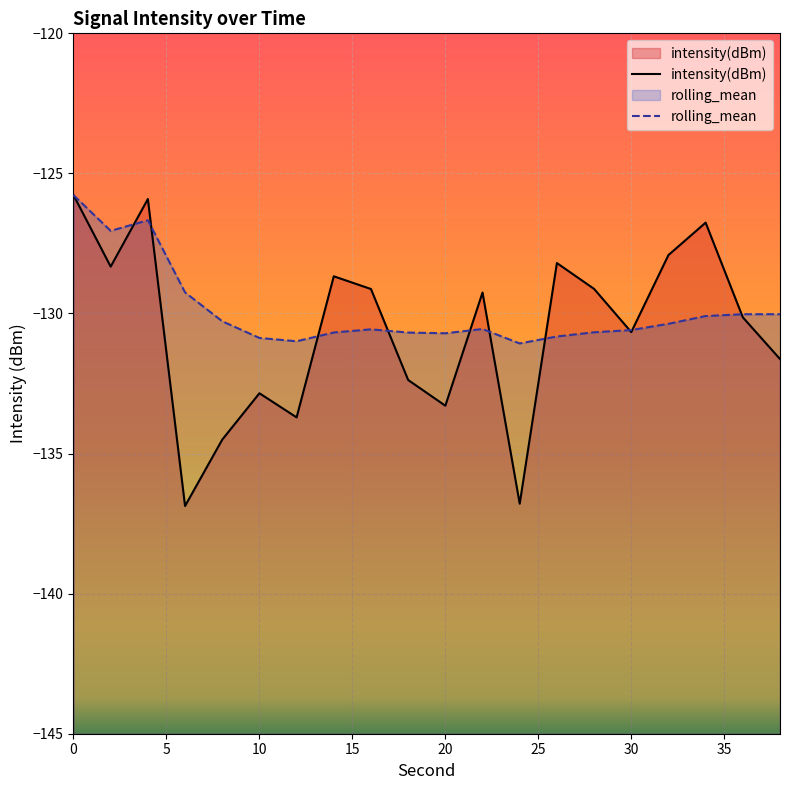

Does the chart display data point markers on the line(s)?

No